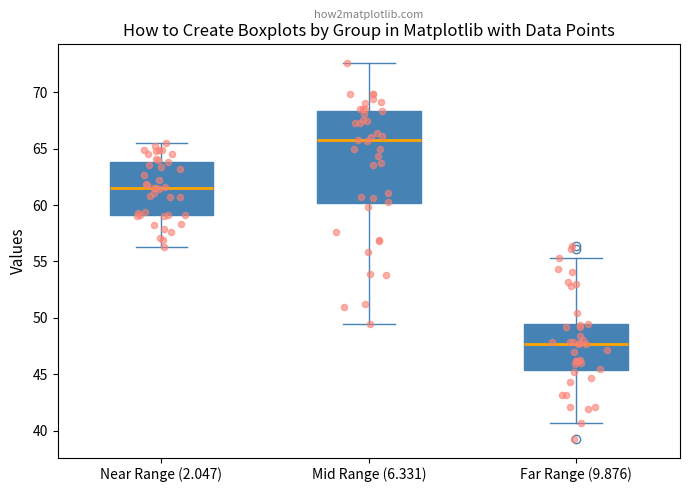

Reading left to right, transcribe this box plot: for each box, give where its median line is, the range the box spans, and where its two whiskers end, as read against the y-axis. The values are not printed on the chart, so give them approximately, as read against the axis.

Near Range (2.047): median 61.5, box 59.0 to 64.0, whiskers 56.5 to 65.5
Mid Range (6.331): median 66.0, box 60.0 to 68.5, whiskers 49.5 to 72.5
Far Range (9.876): median 47.5, box 45.5 to 49.5, whiskers 40.5 to 55.5